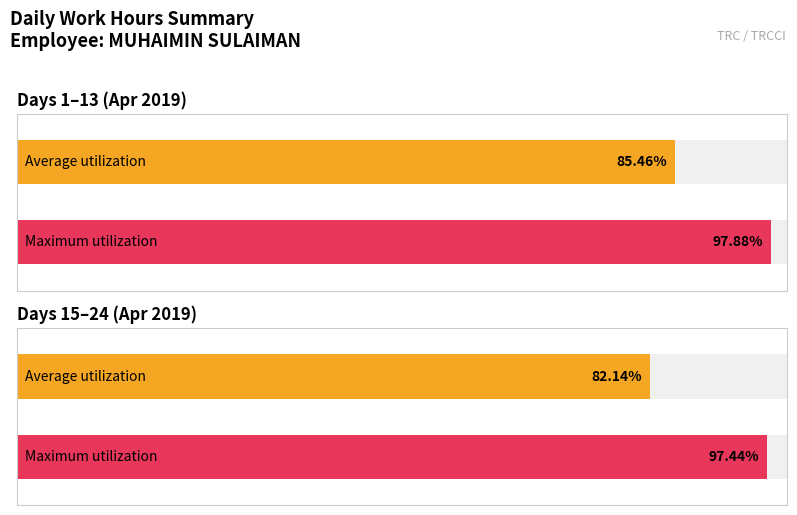

Rank the series by their average value, from lowest to highest.

Average utilization, Maximum utilization